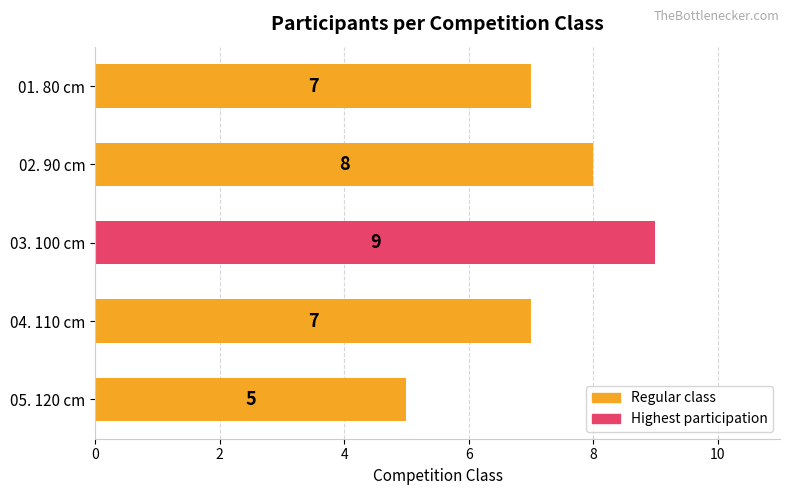

What is the difference between the maximum and minimum values?

4